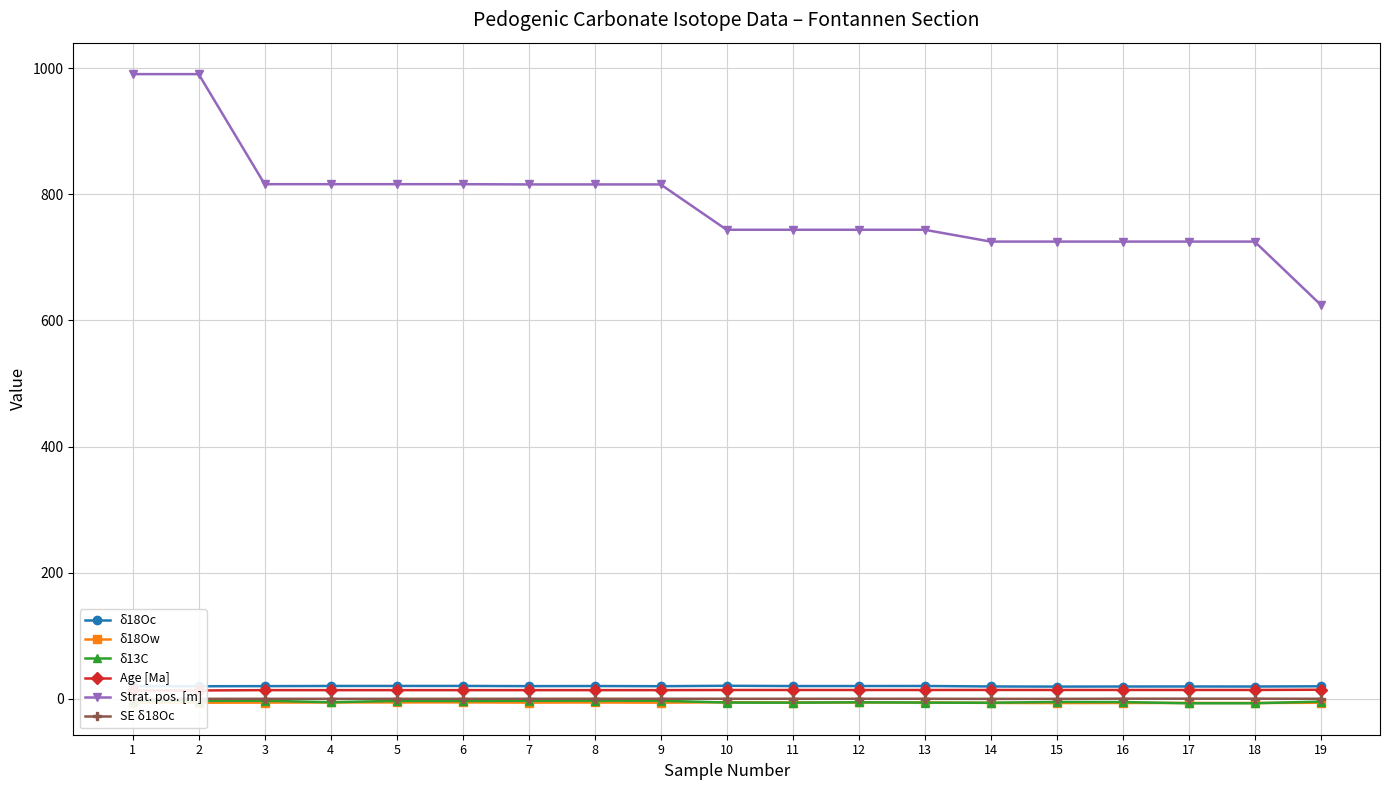

Rank the series by their maximum value, from lowest to highest.

δ18Ow, δ13C, SE δ18Oc, Age [Ma], δ18Oc, Strat. pos. [m]